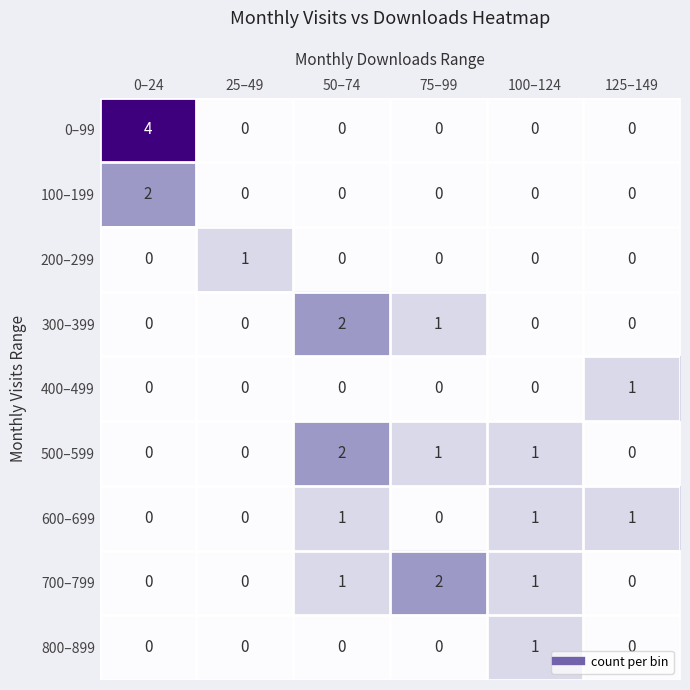

At how many categories does at least one series exceed 0?

6